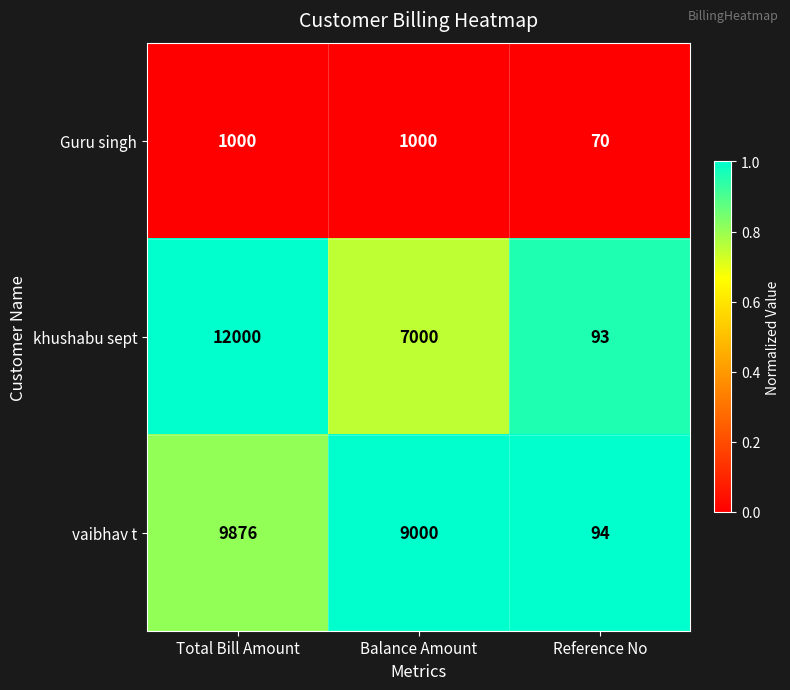

How many Guru singh values are between 70 and 1000?

3